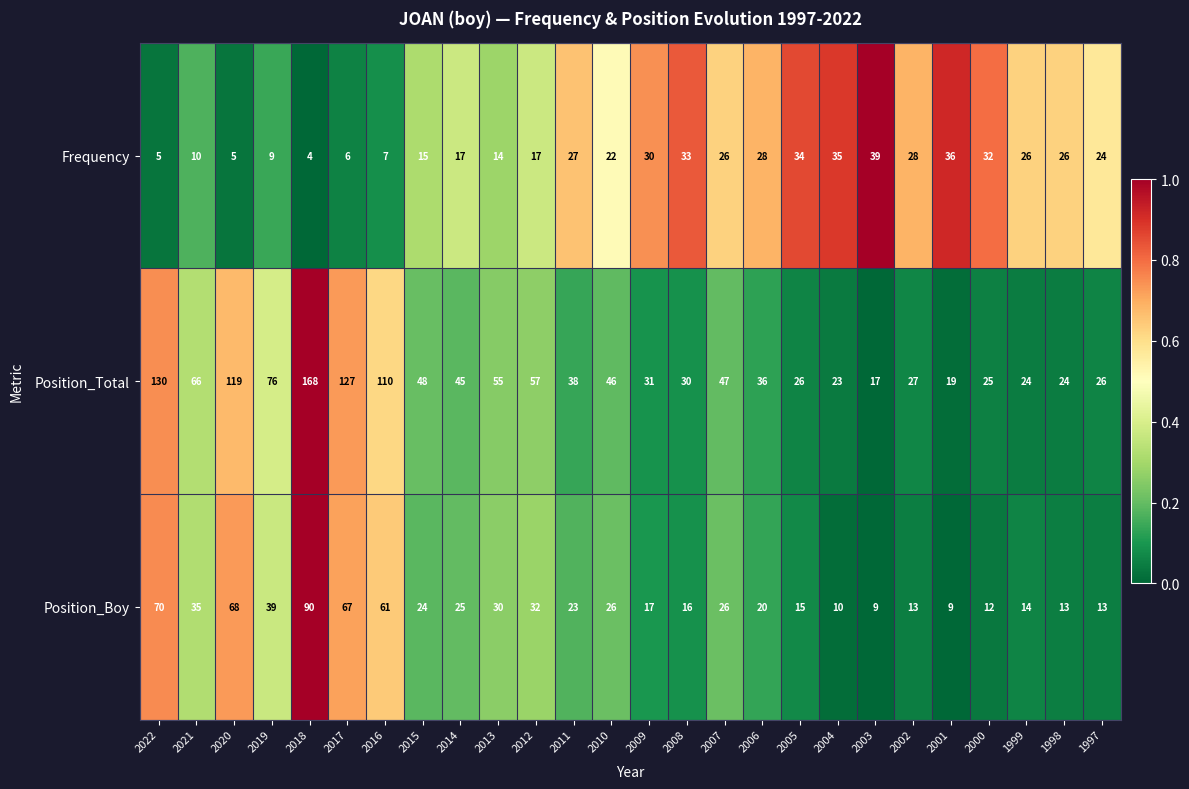

What is the difference between the highest and lowest values at 2010?

24